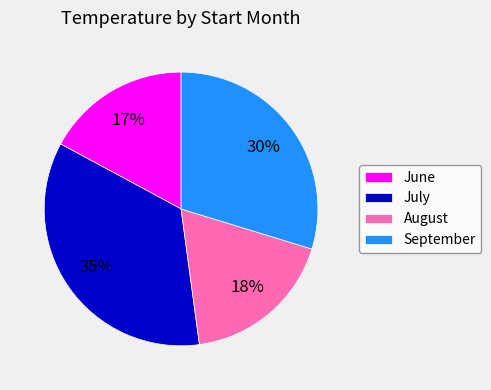

Does June account for over 50% of the chart?

No